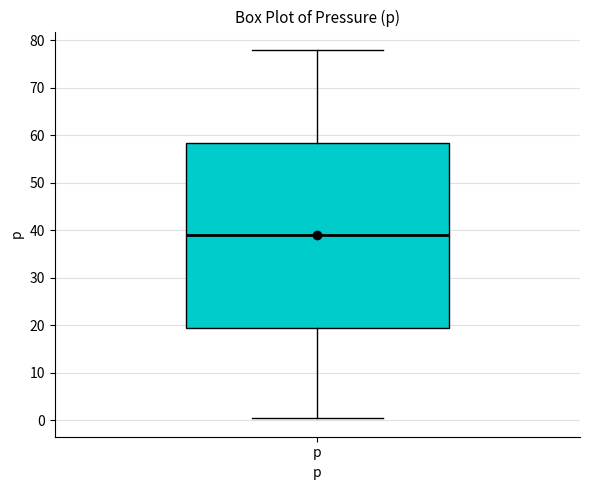

Read this box plot against the y-axis: the position of the median line, the range covered by the box, and the ends of both whiskers. The values are not printed on the chart, so give them approximately, as read against the axis.

median 39, box 19 to 59, whiskers 0 to 78